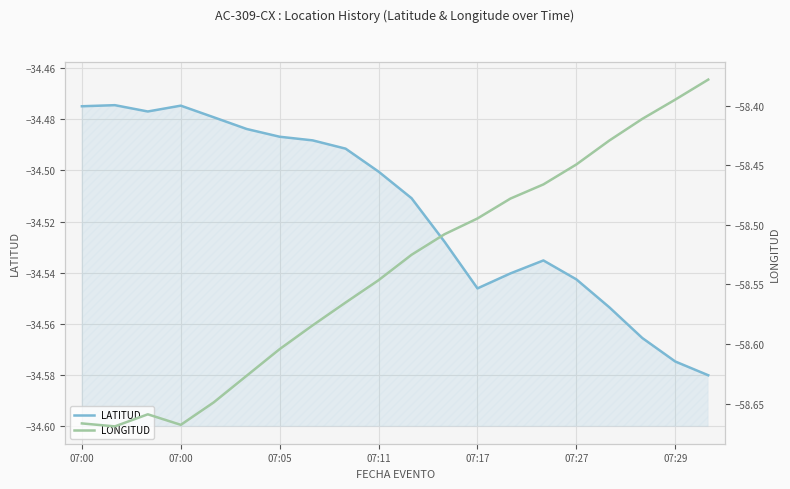

What is the smallest value displayed?

-58.7